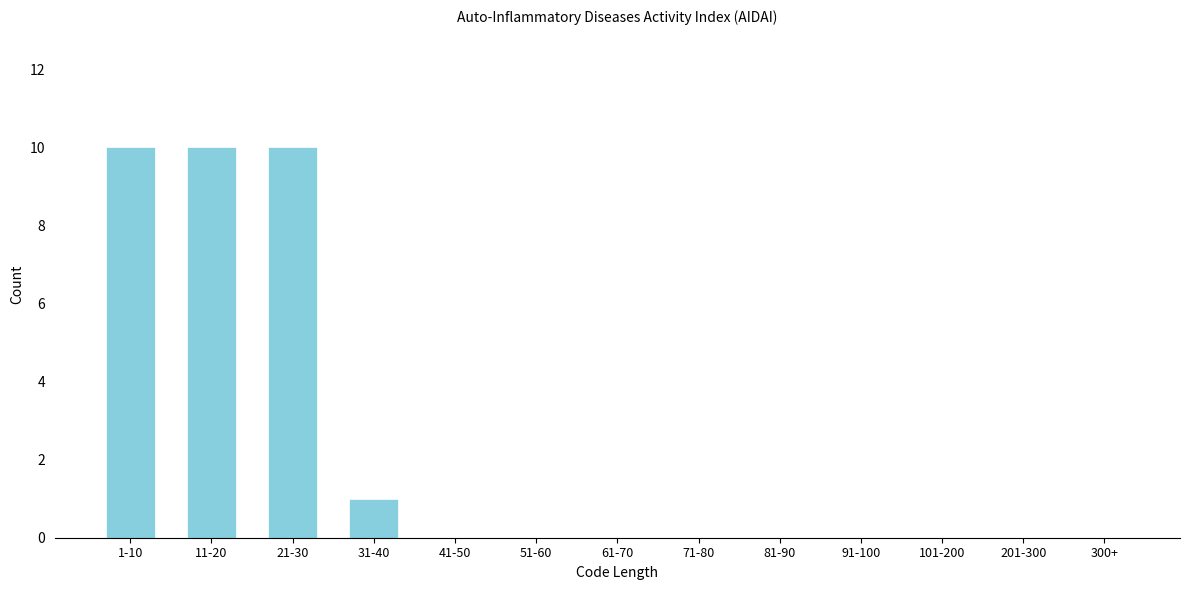

Reading left to right, extract all data points from this chart.

1-10=10	11-20=10	21-30=10	31-40=1	41-50=0	51-60=0	61-70=0	71-80=0	81-90=0	91-100=0	101-200=0	201-300=0	300+=0